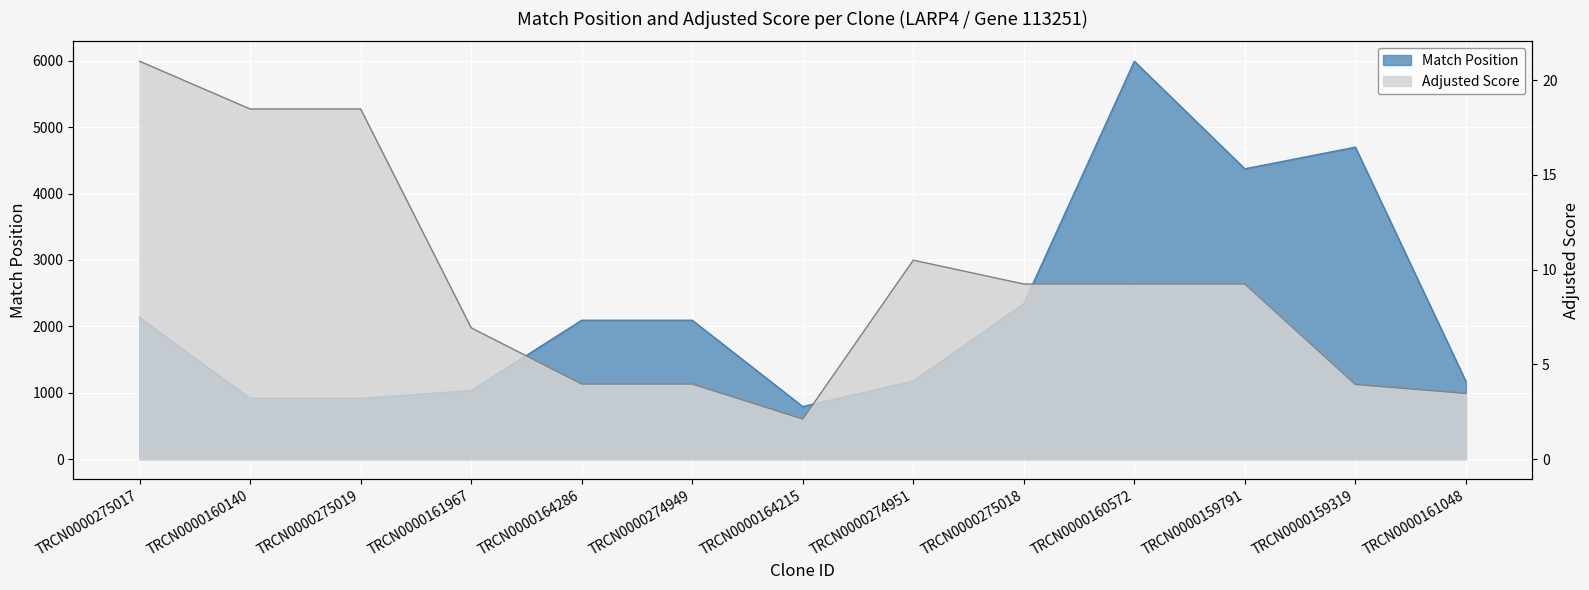

What is the label of the 12th point from the left?

TRCN0000159319